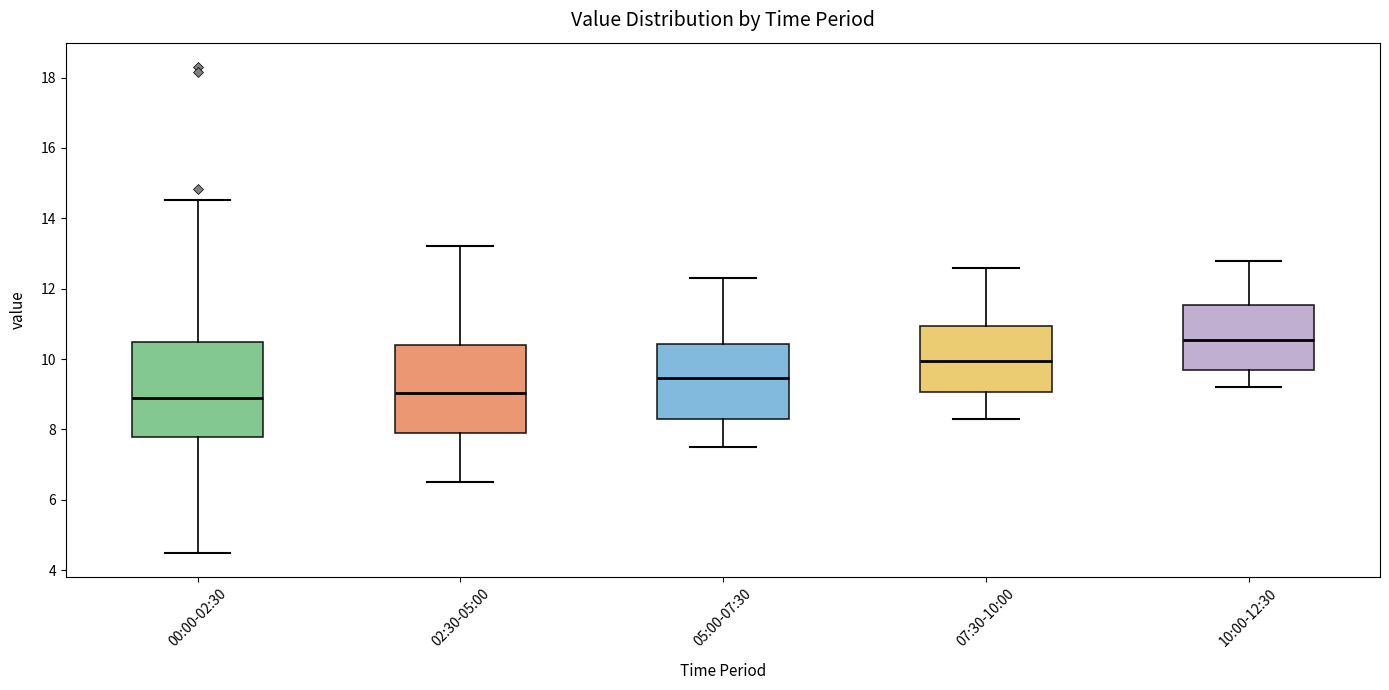

Where does the lower whisker of the box for 00:00-02:30 end on the y-axis? The values are not printed on the chart, so give them approximately, as read against the axis.

4.6